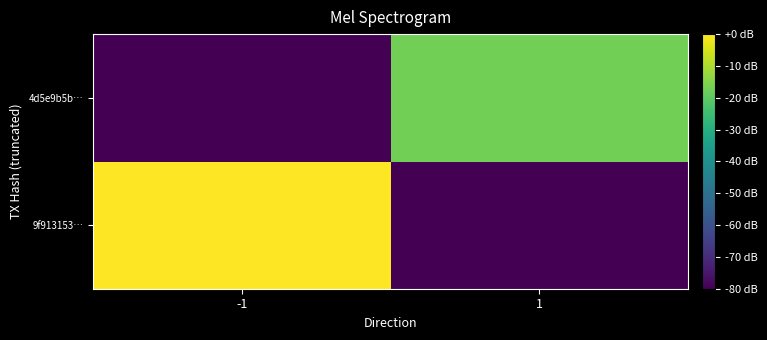

Which has a higher value, 1 or -1?

-1